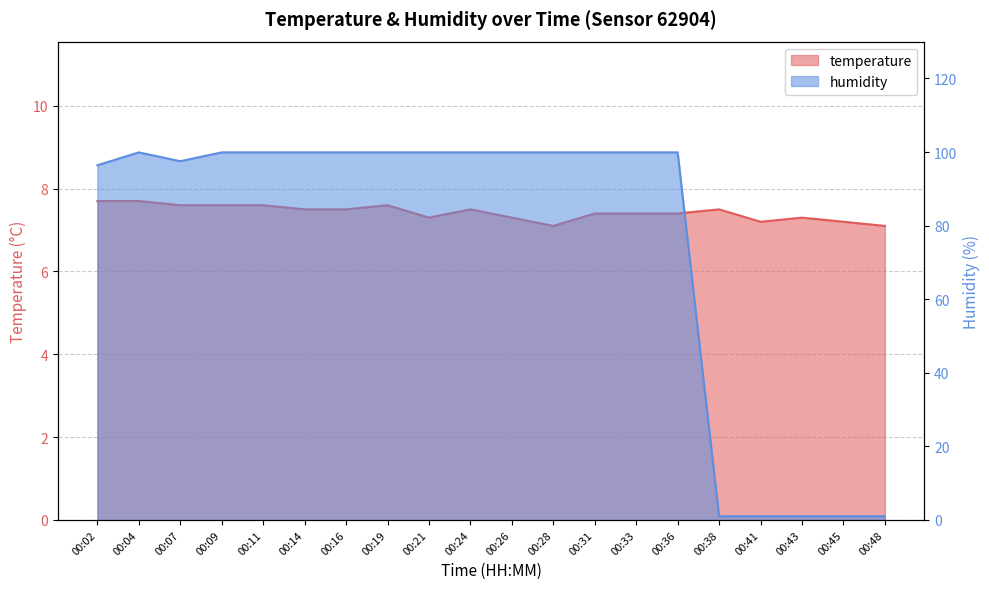

Between 00:43 and 00:16, which is larger?

00:16